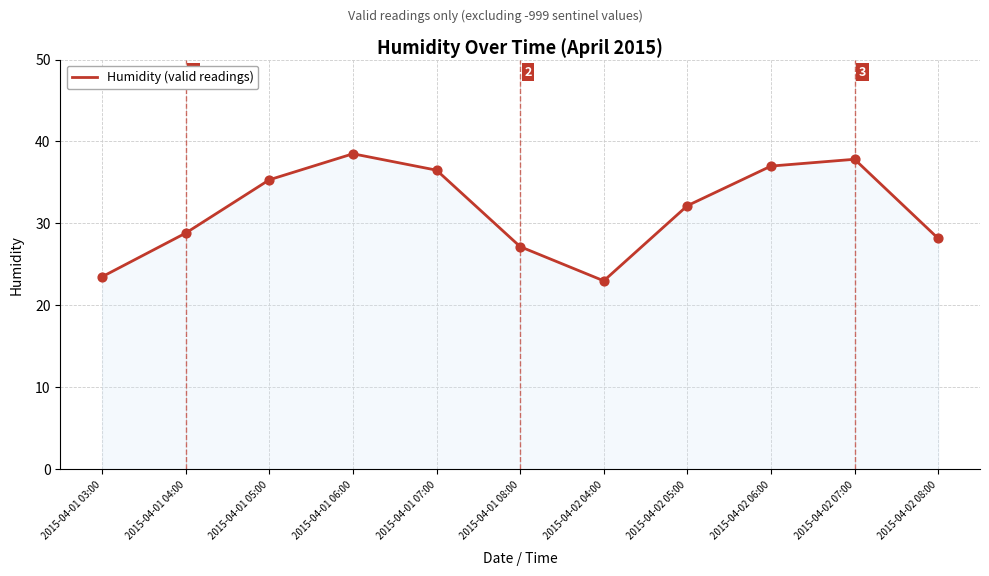

What is the change in value from 2015-04-02 04:00 to 2015-04-02 07:00?

+14.8